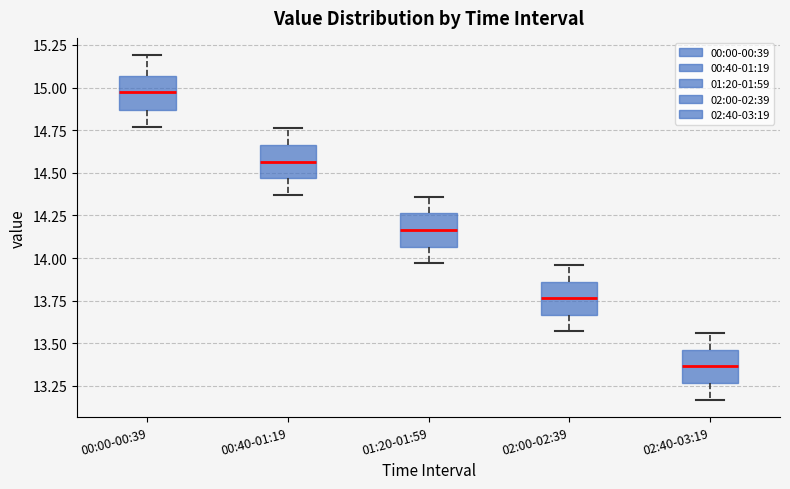

Where does the lower whisker of the box for 02:40-03:19 end on the y-axis? The values are not printed on the chart, so give them approximately, as read against the axis.

13.15